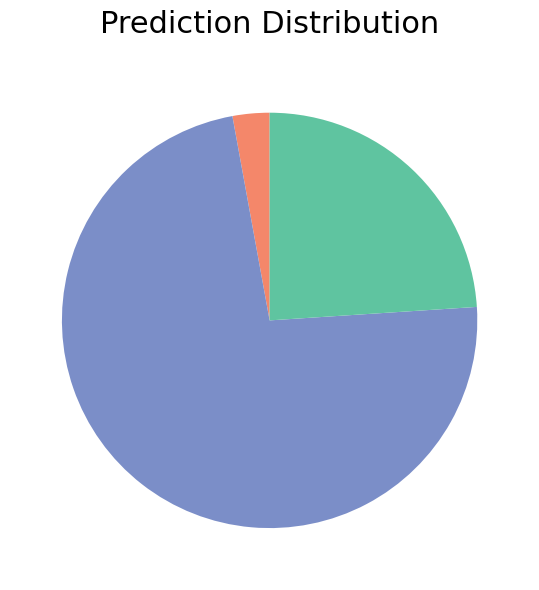

Is there a majority slice in this chart?

Yes